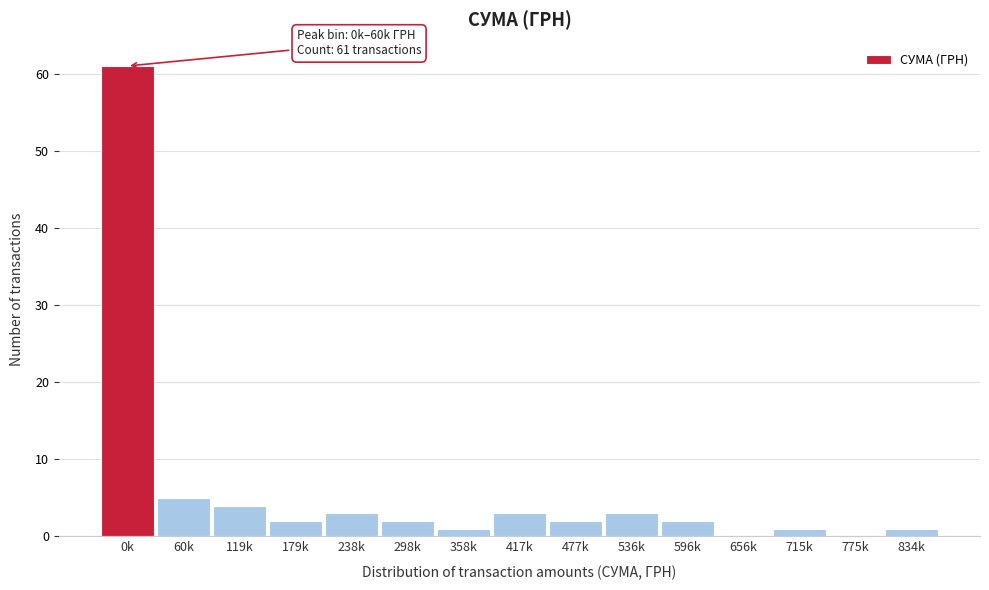

Reading left to right, list all the values displayed in this chart.

0k=61	60k=5	119k=4	179k=2	238k=3	298k=2	358k=1	417k=3	477k=2	536k=3	596k=2	656k=0	715k=1	775k=0	834k=1